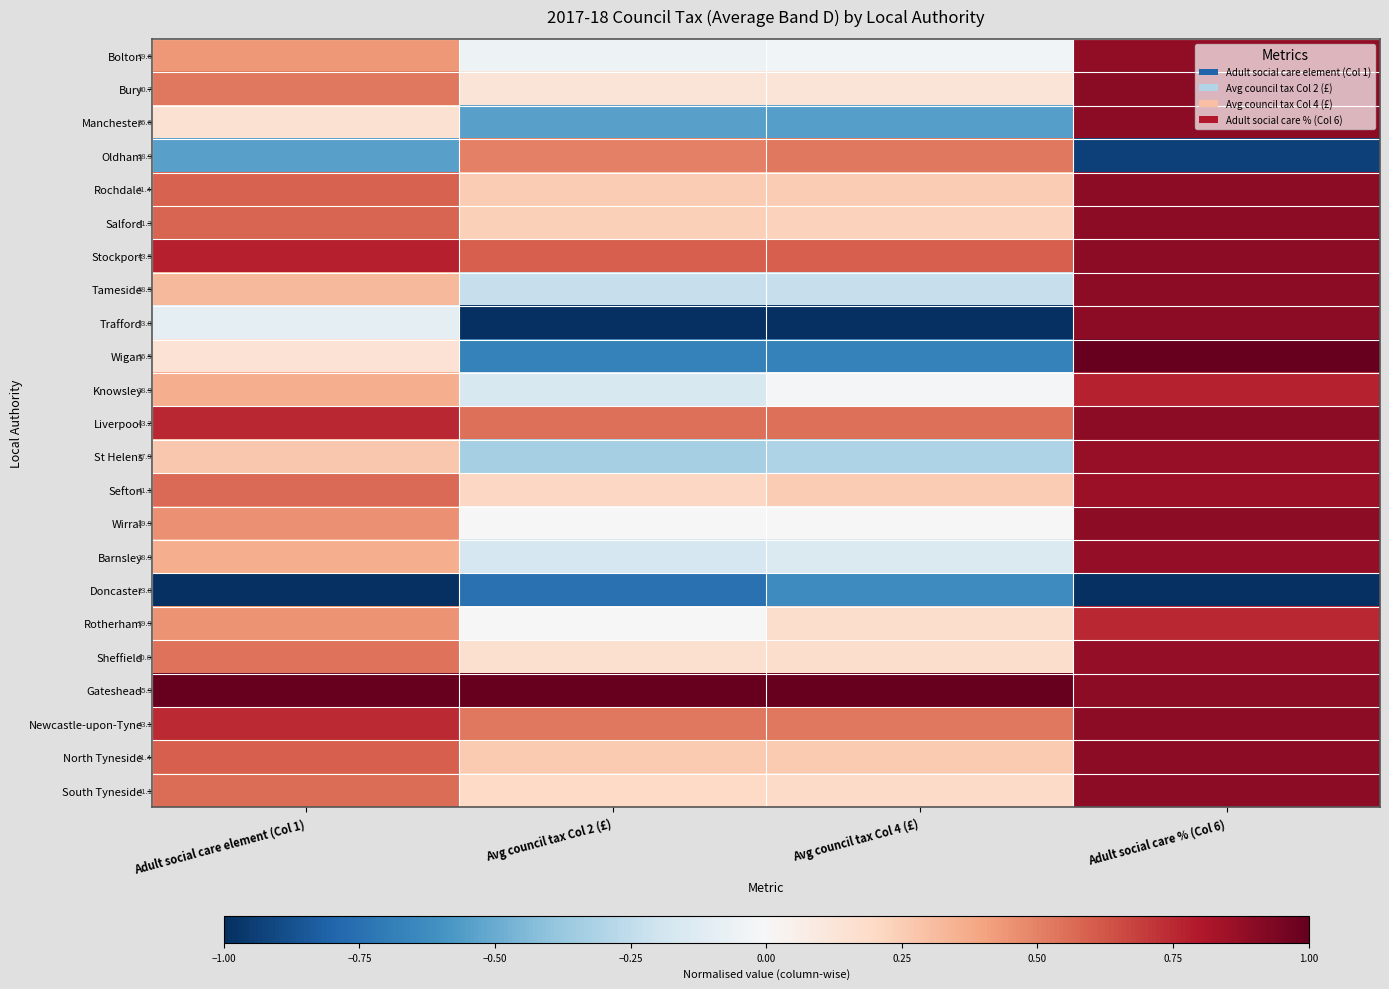

The Gateshead series shows 0.3 at Avg council tax Col 4 (£). True or false?

False